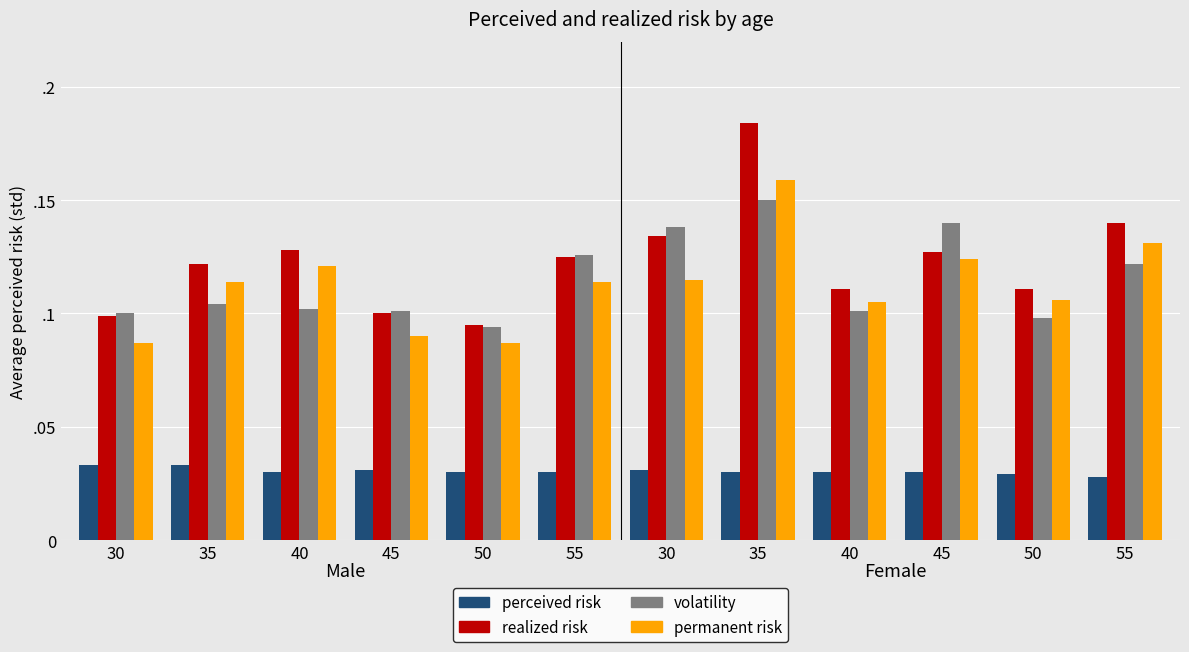

What is the total value across all series at 40?

0.4